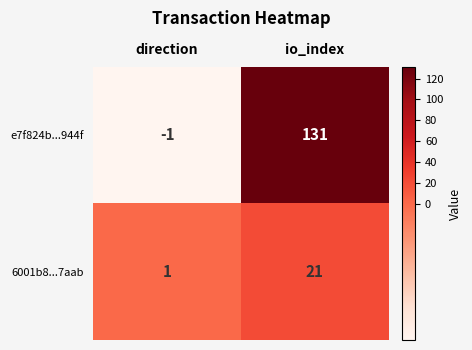

Which series changed the most between direction and io_index?

e7f824b...944f